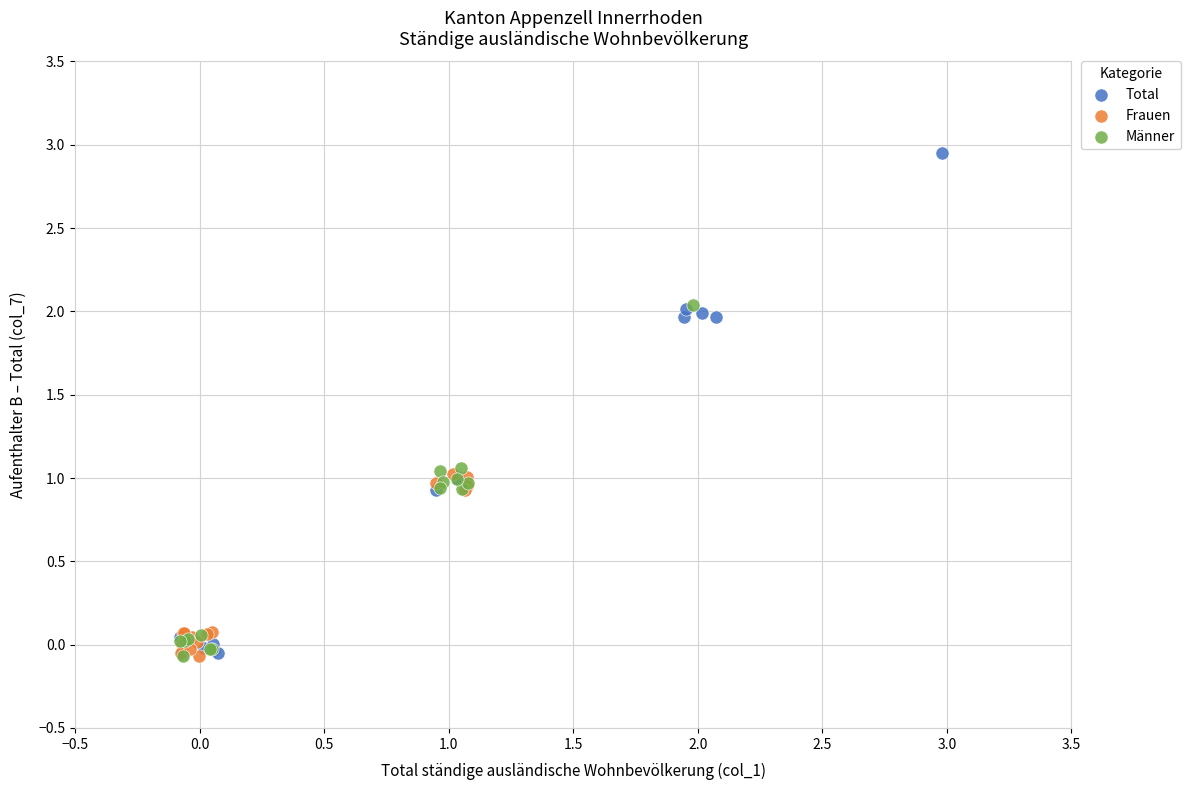

Which series has the widest spread of Y values?

Total